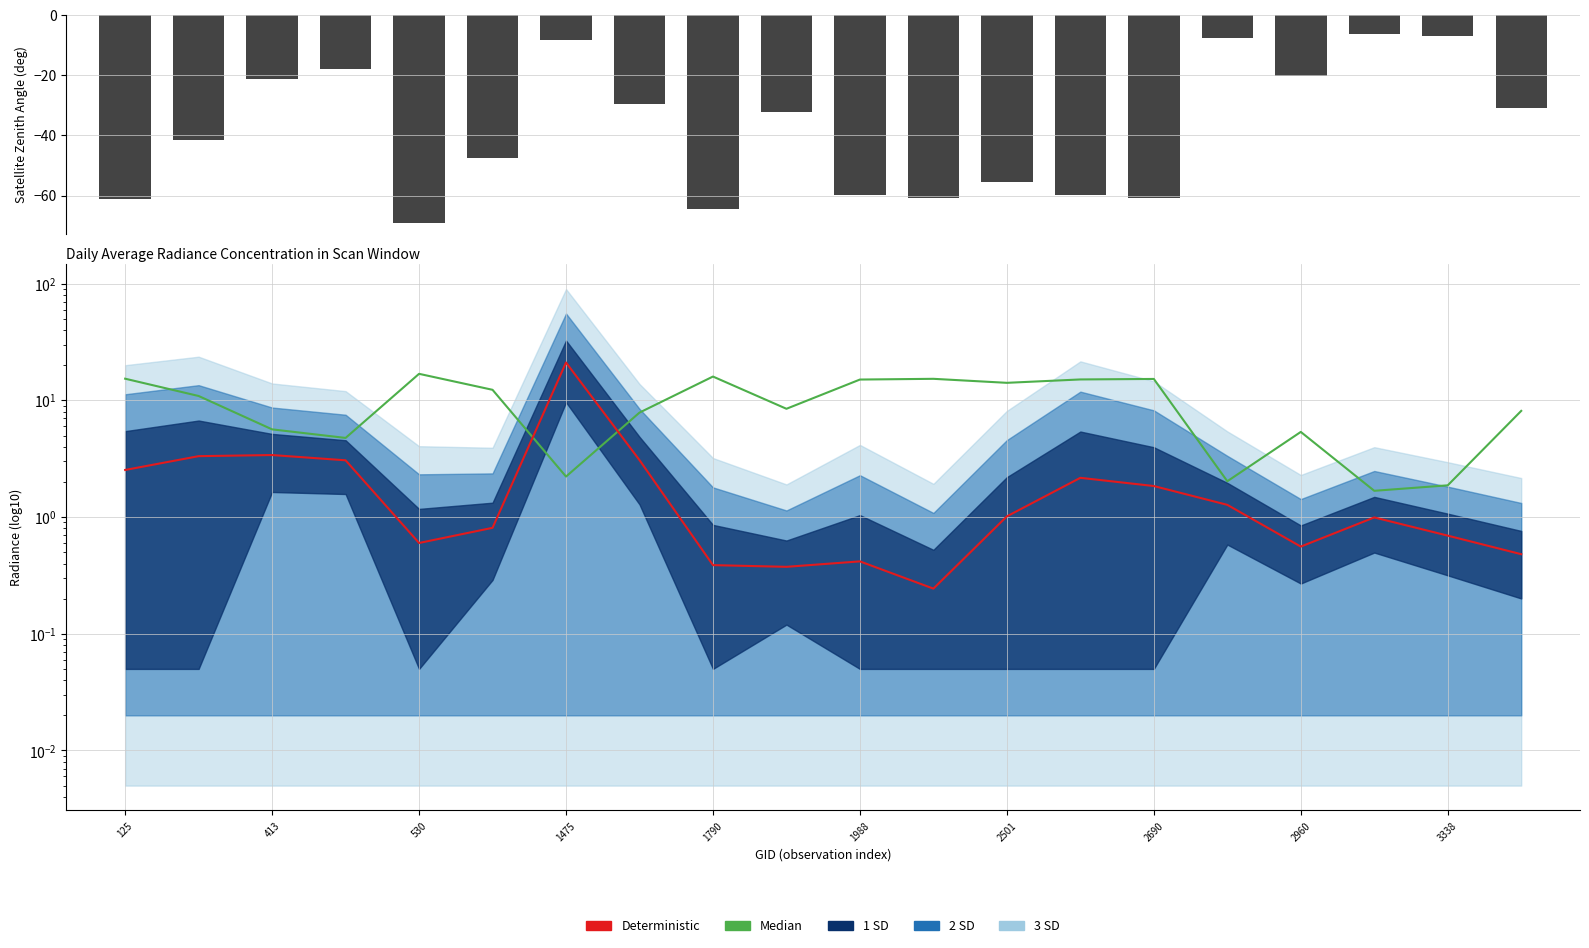

What is the average value of the satz series?

-38.1